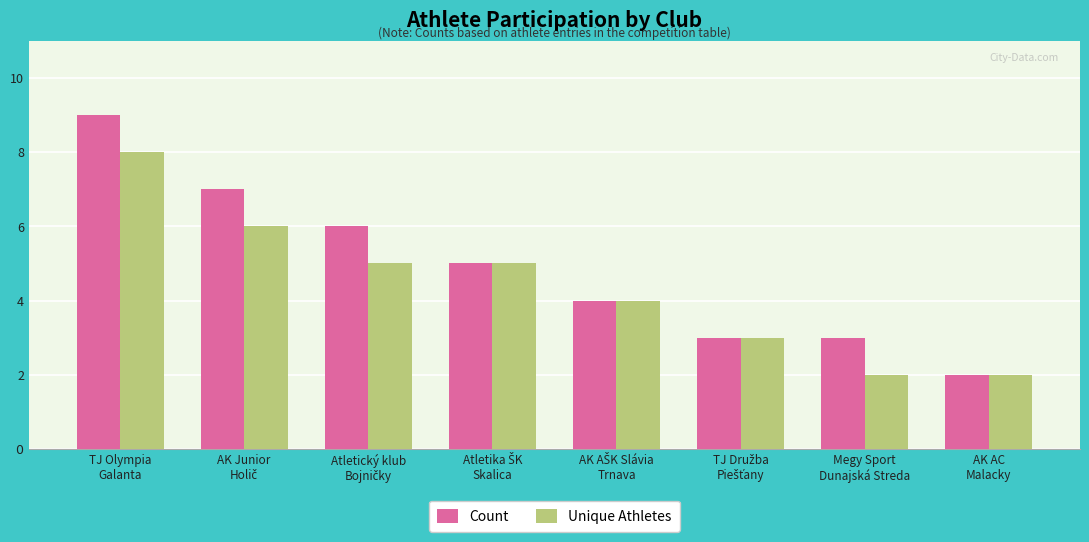

List the labels in order of Unique Athletes value, smallest first.

Megy Sport
Dunajská Streda, AK AC
Malacky, TJ Družba
Piešťany, AK AŠK Slávia
Trnava, Atletický klub
Bojničky, Atletika ŠK
Skalica, AK Junior
Holič, TJ Olympia
Galanta